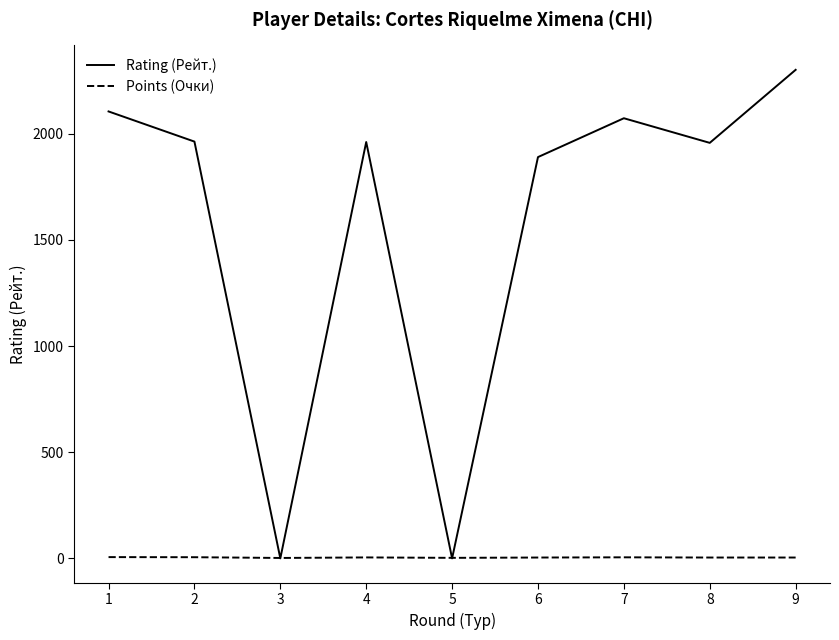

Between 7 and 9, which series saw the biggest shift?

Rating (Рейт.)